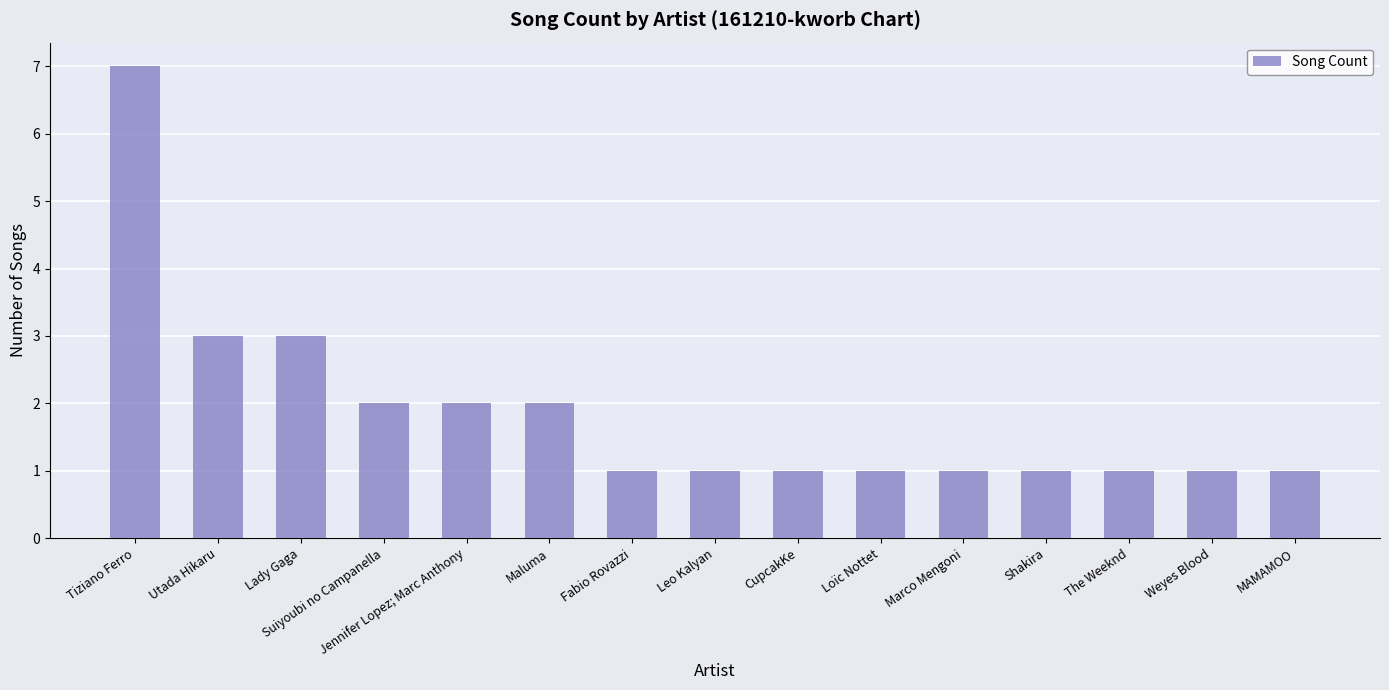

Are the bars horizontal?

No